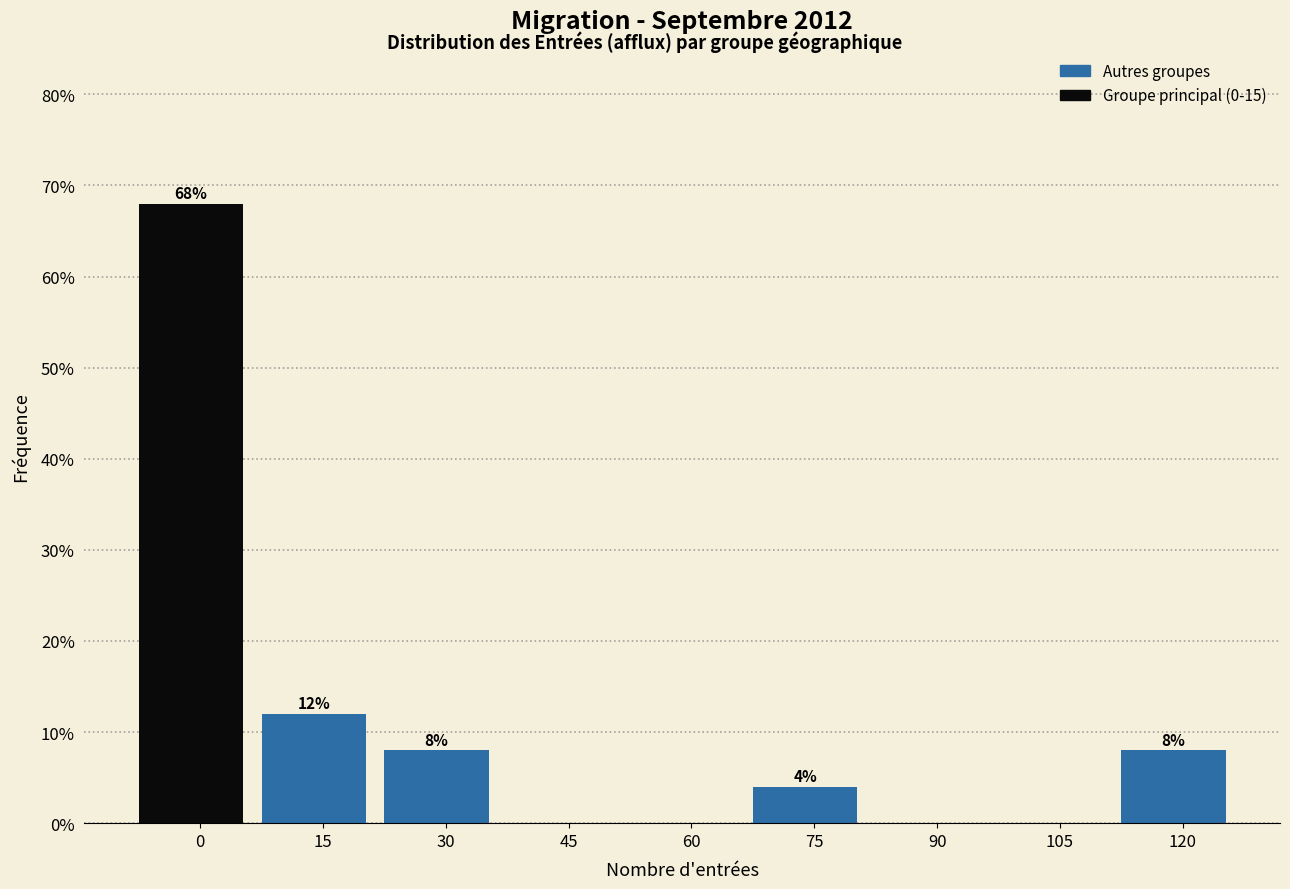

Reading left to right, extract all data points from this chart.

0=68	15=12	30=8	45=0	60=0	75=4	90=0	105=0	120=8